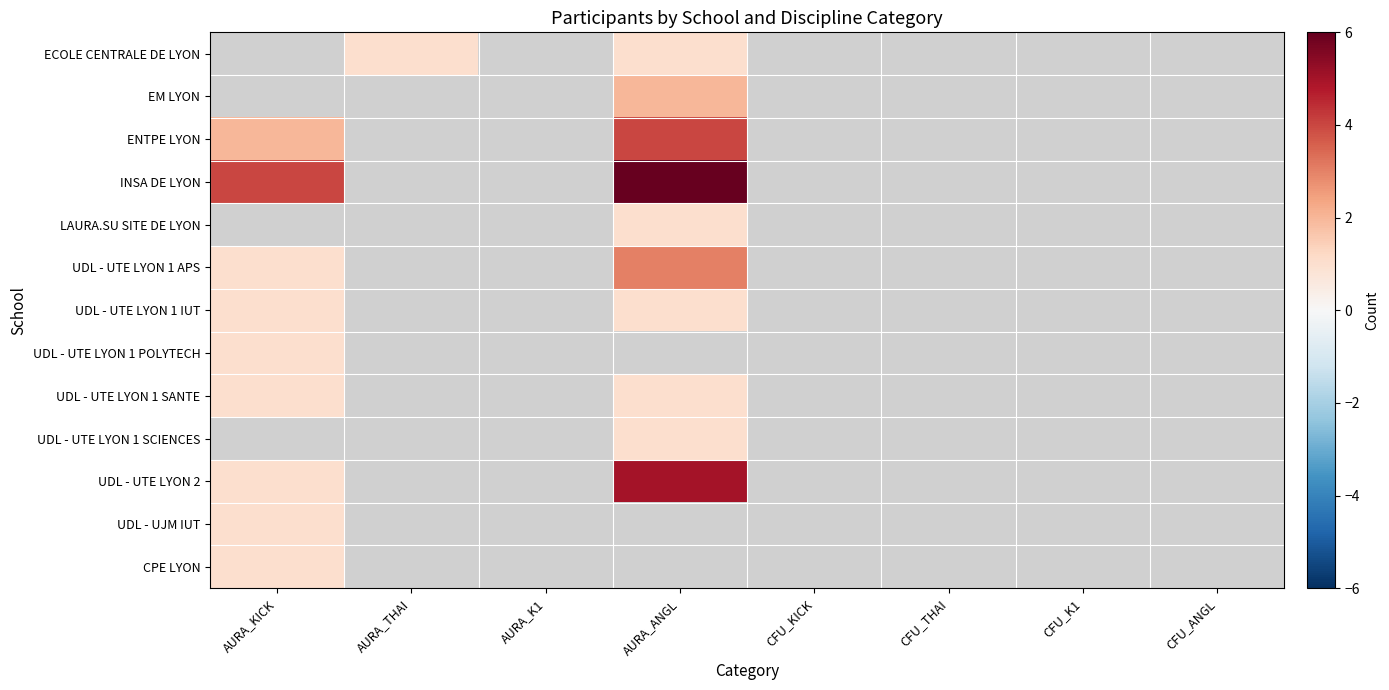

How many categories are shown in the chart?

8